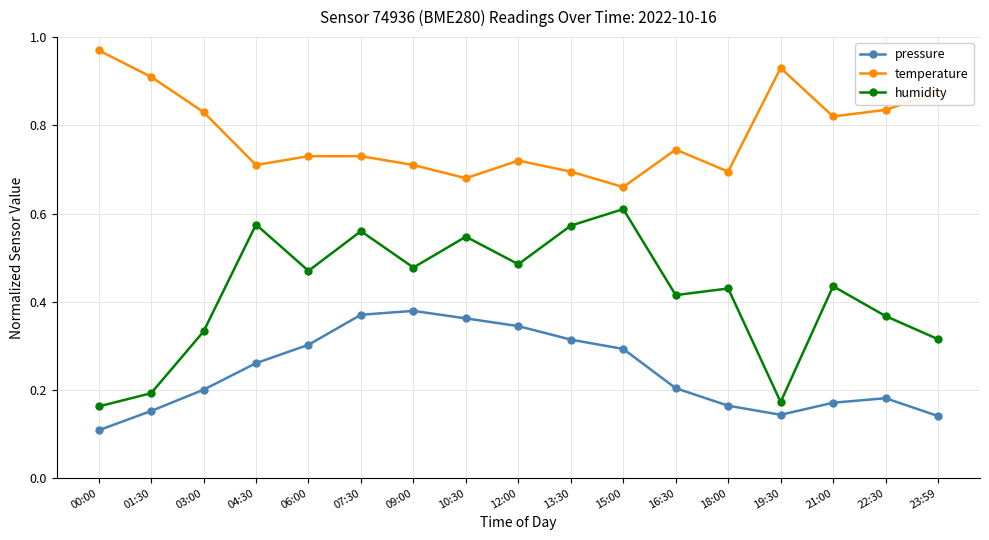

Which series has the widest spread of values?

humidity